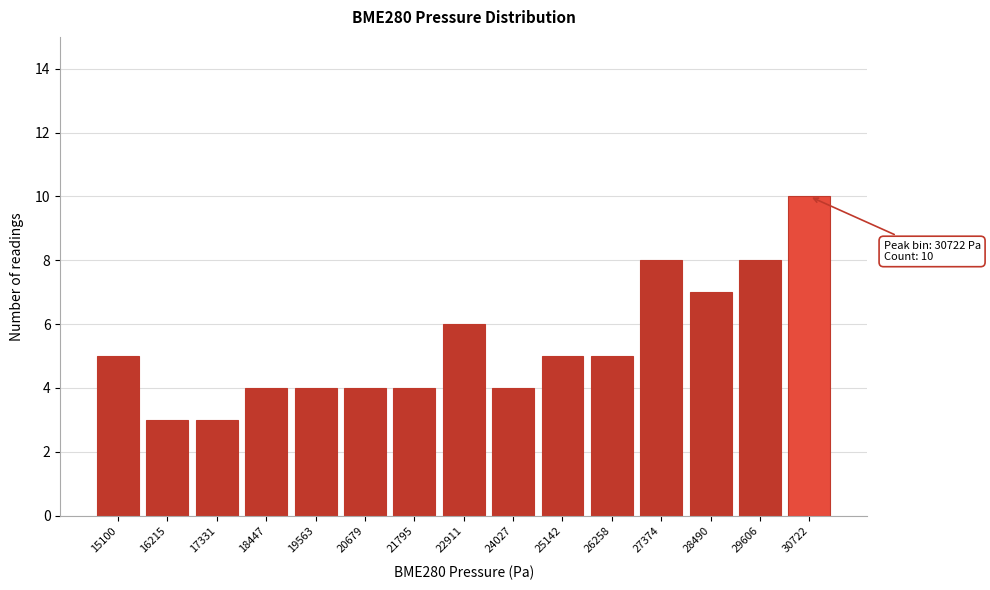

Reading left to right, extract all data points from this chart.

15100=5	16215=3	17331=3	18447=4	19563=4	20679=4	21795=4	22911=6	24027=4	25142=5	26258=5	27374=8	28490=7	29606=8	30722=10